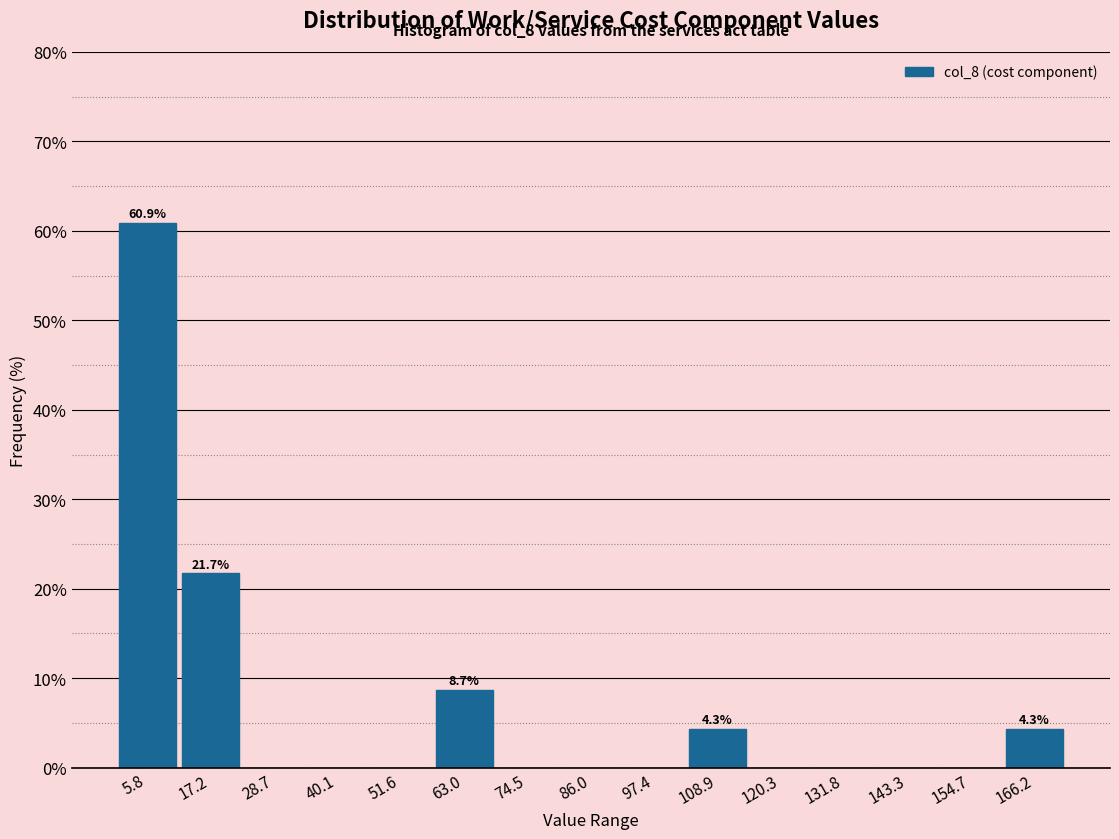

Which range on the x-axis has the tallest bar?

0 to 12